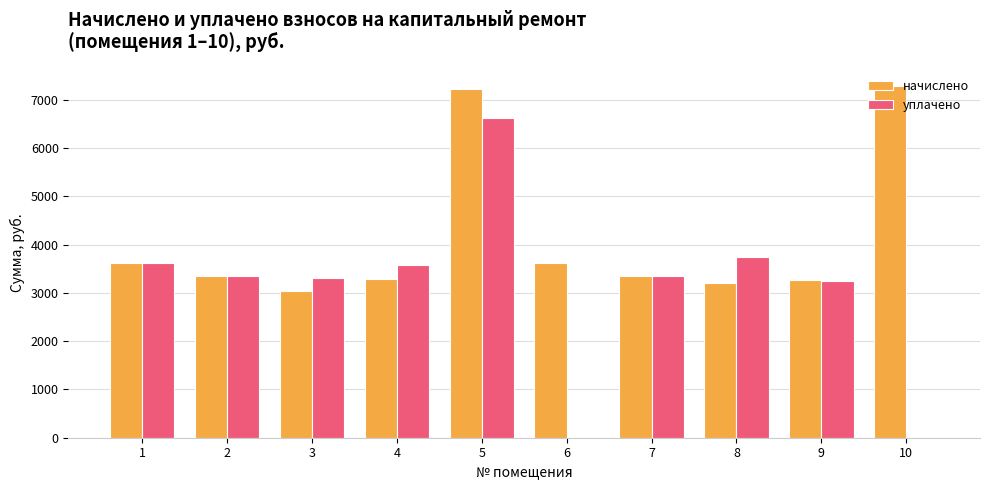

How many groups of bars are there?

10